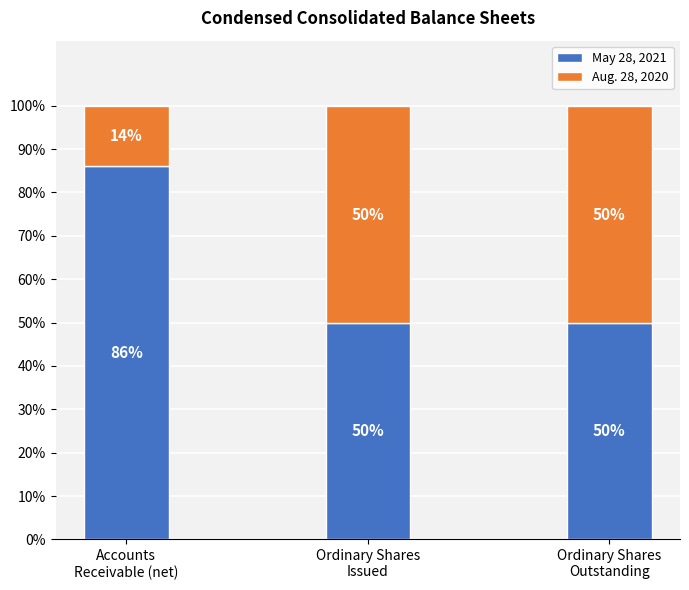

What is the minimum value for May 28, 2021?

49.8